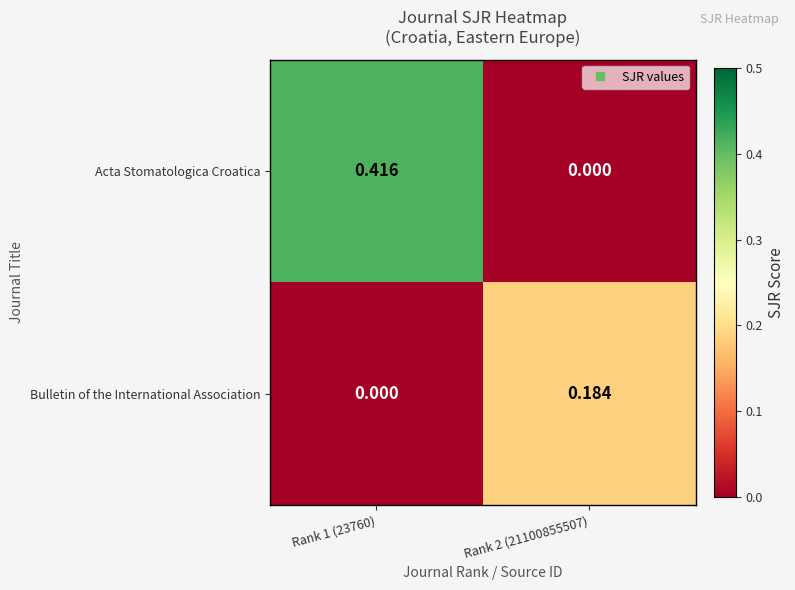

How many series are shown in this chart?

2